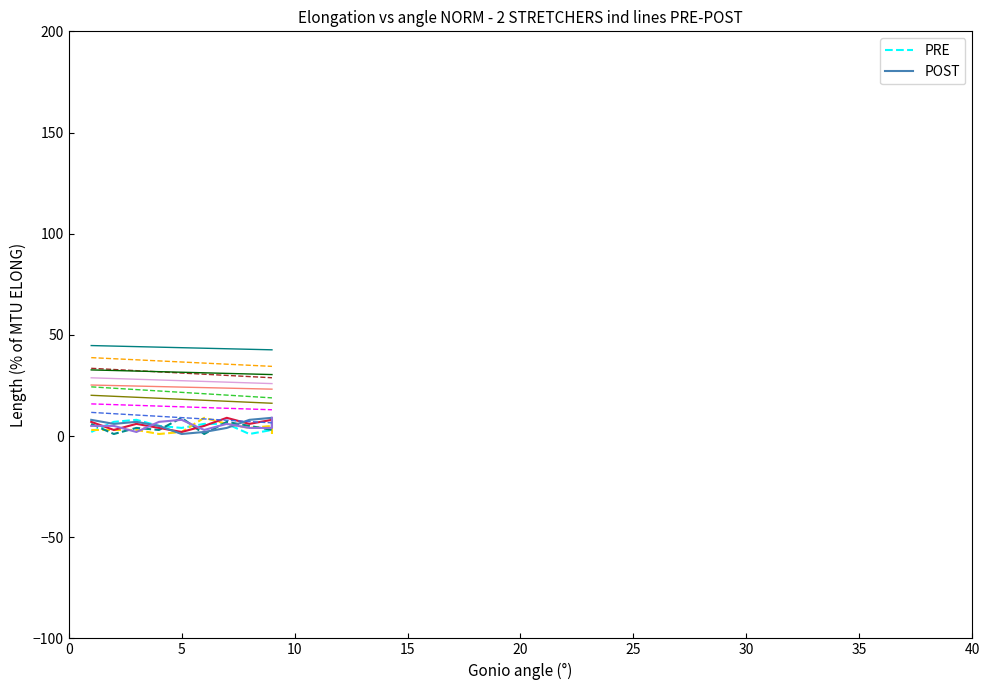

Between 30 and 9, which is larger?

9